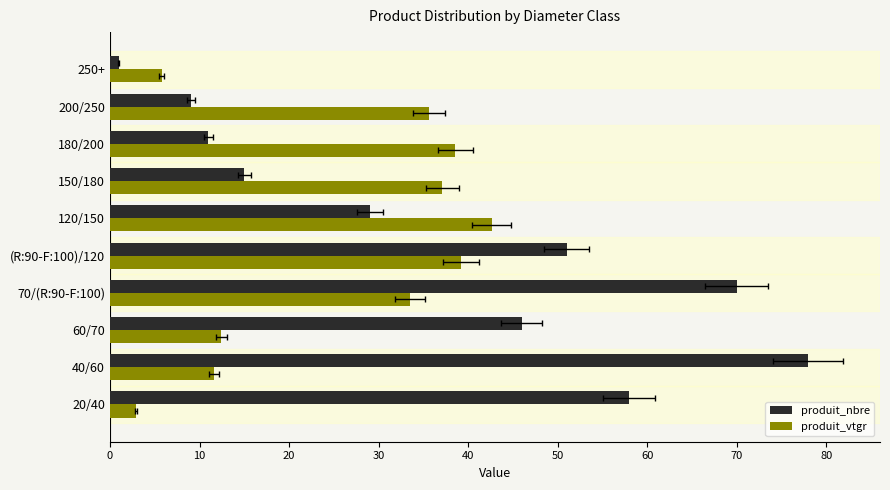

At how many categories does at least one series exceed 47?

4